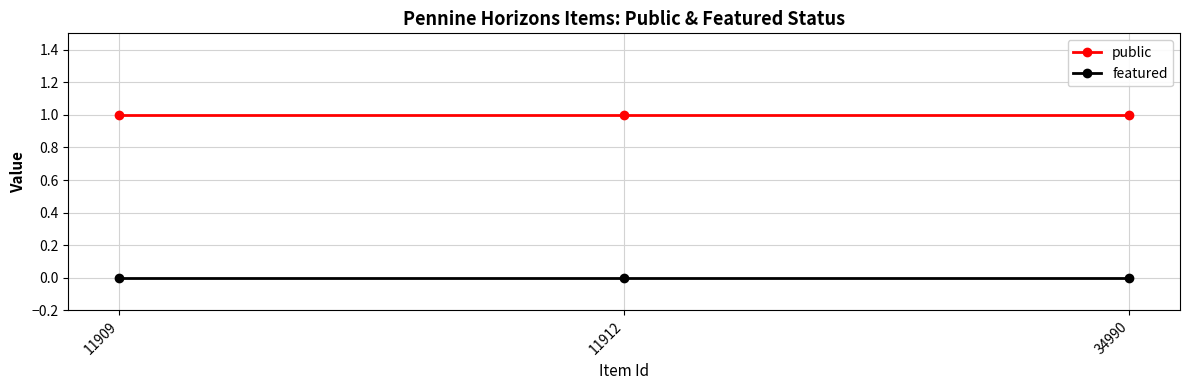

What are all the series names shown in the legend?

public, featured